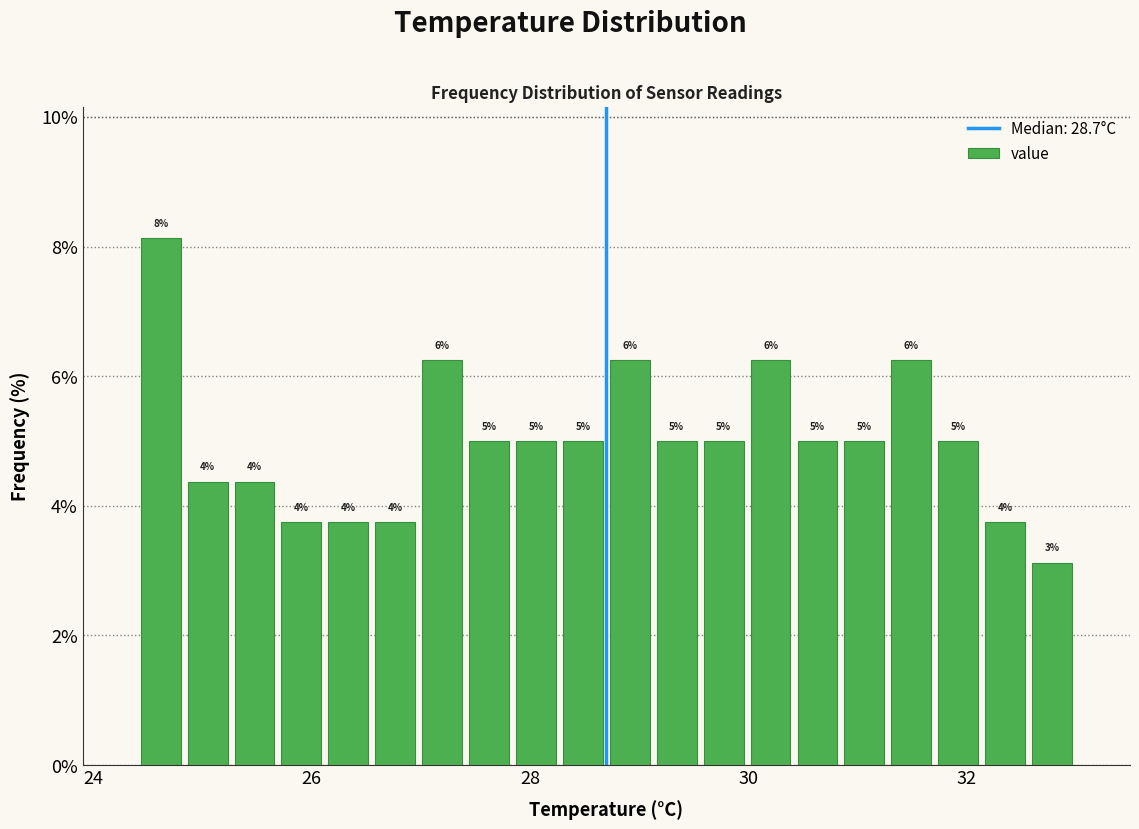

Around what value on the x-axis is the tallest bar? Give the approximate position of its centre, as read against the axis.

24.6